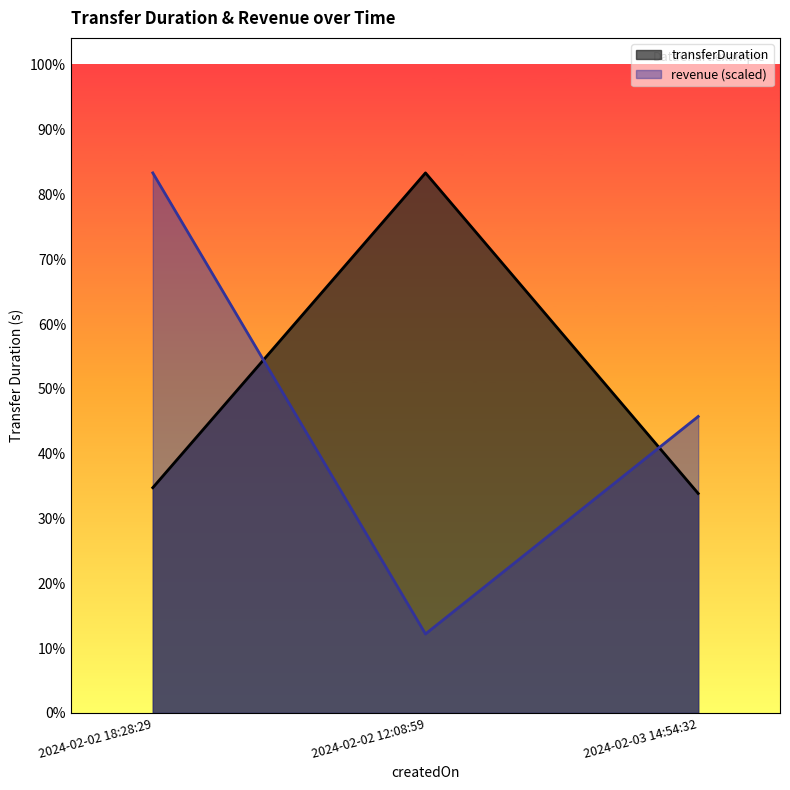

How many values in the revenue series exceed 205?

2